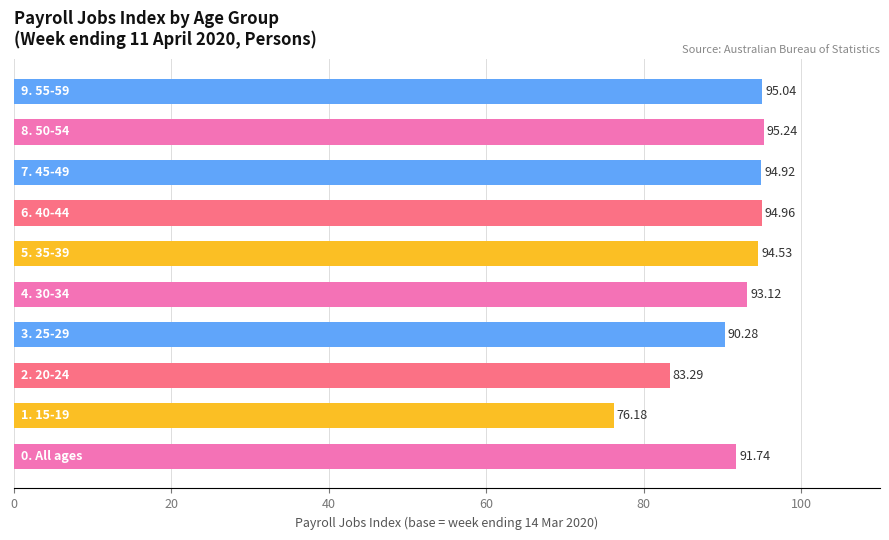

What is the sum of all values?

909.3